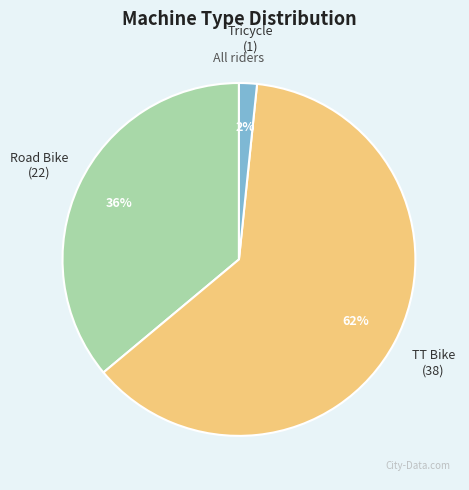

Does any single category account for the majority?

Yes